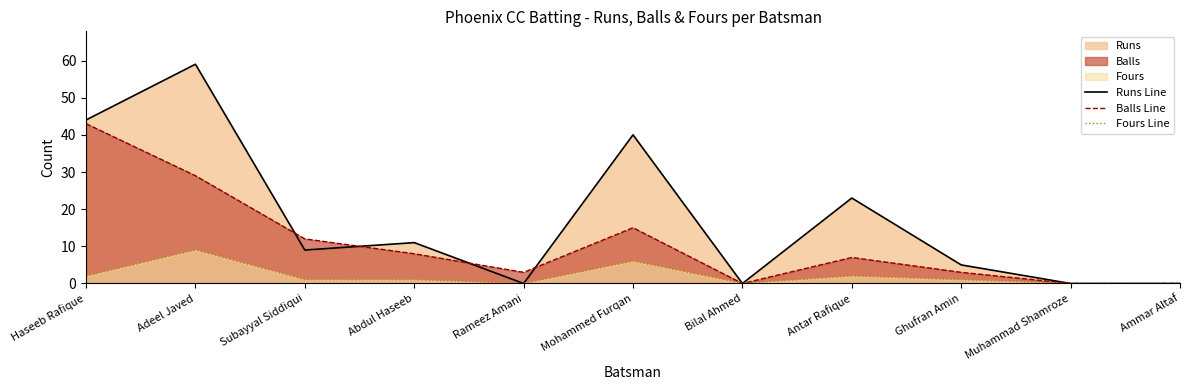

At which label does Fours Line reach its minimum?

Rameez Amani